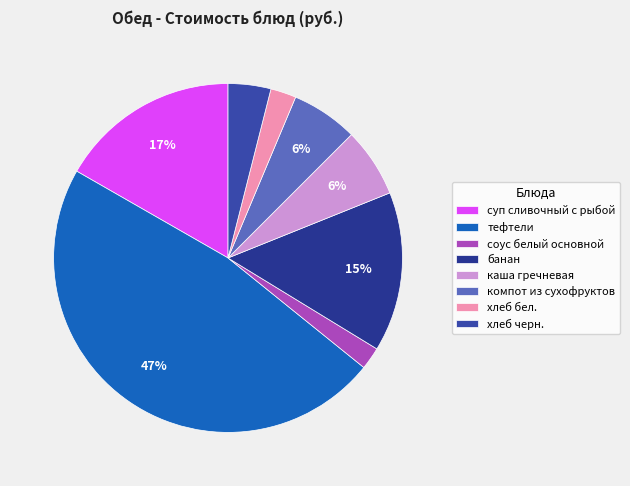

What is the smallest slice in the pie chart?

соус белый основной